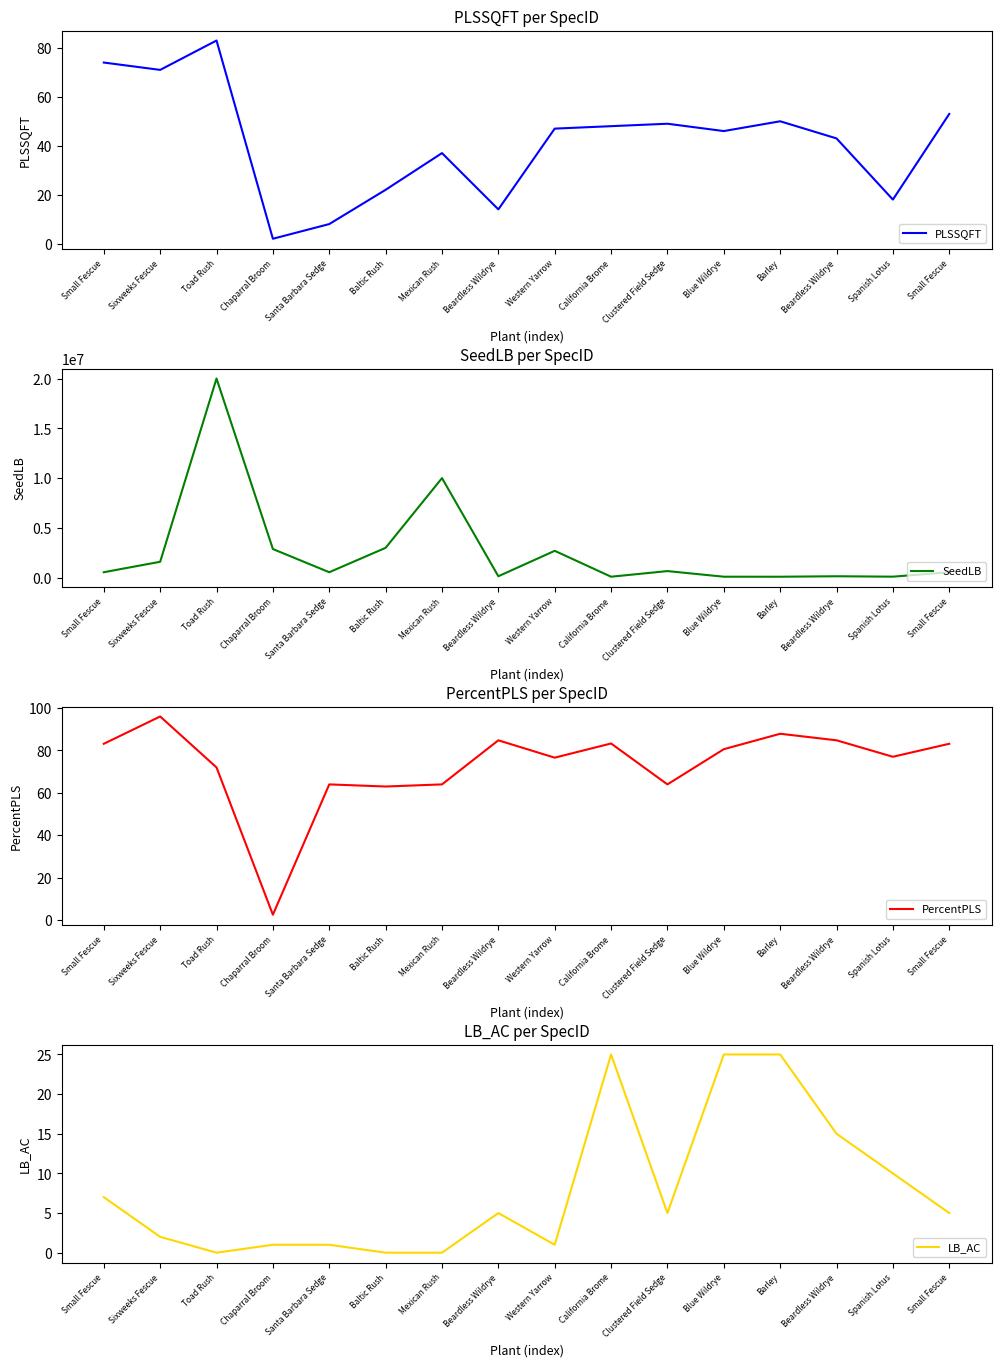

True or false: PLSSQFT and LB_AC intersect in this chart.

False